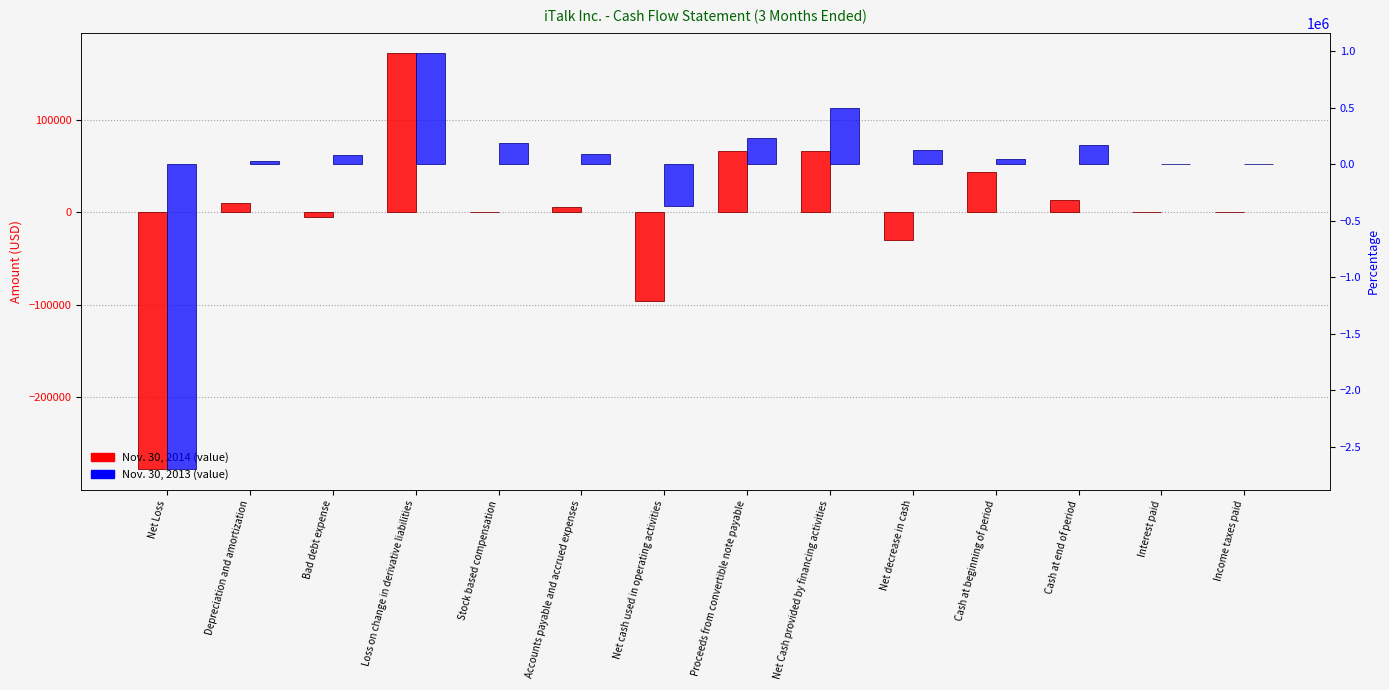

At which category is the sum across all series the highest?

Loss on change in derivative liabilities